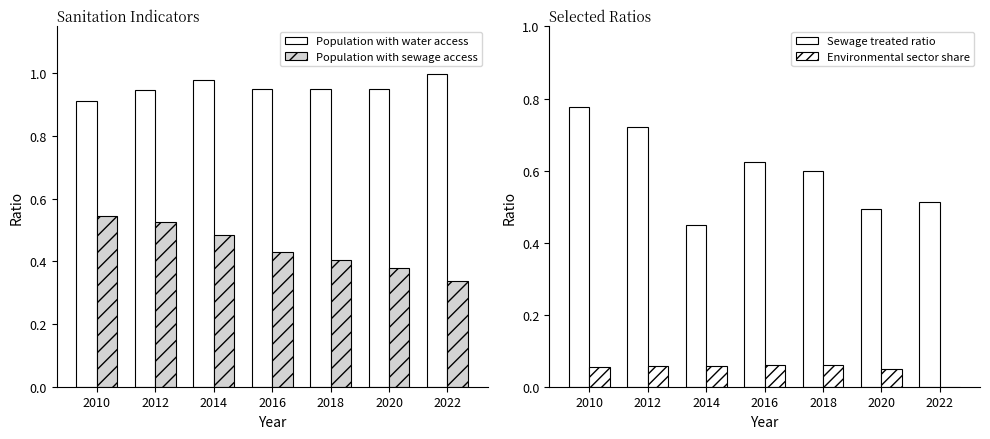

Rank the categories by Population with sewage access value from highest to lowest.

2010, 2012, 2014, 2016, 2018, 2020, 2022